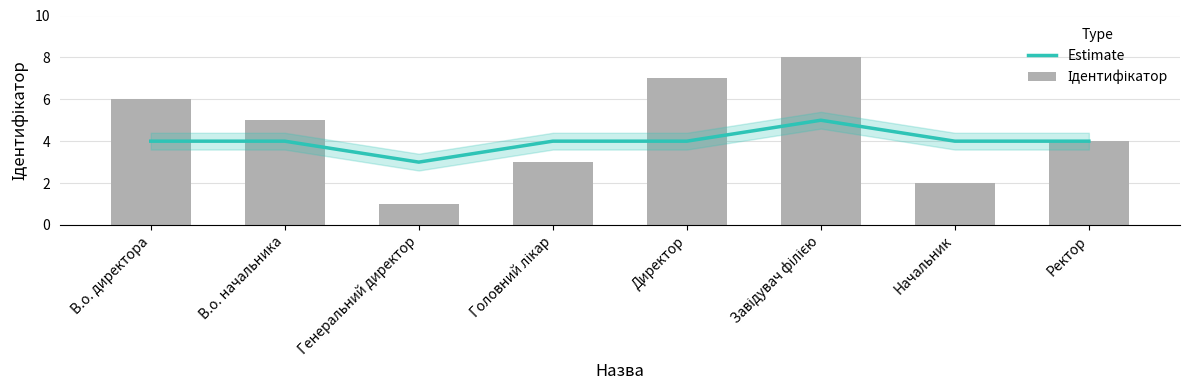

What is the label of the 3rd bar from the right?

Завідувач філією